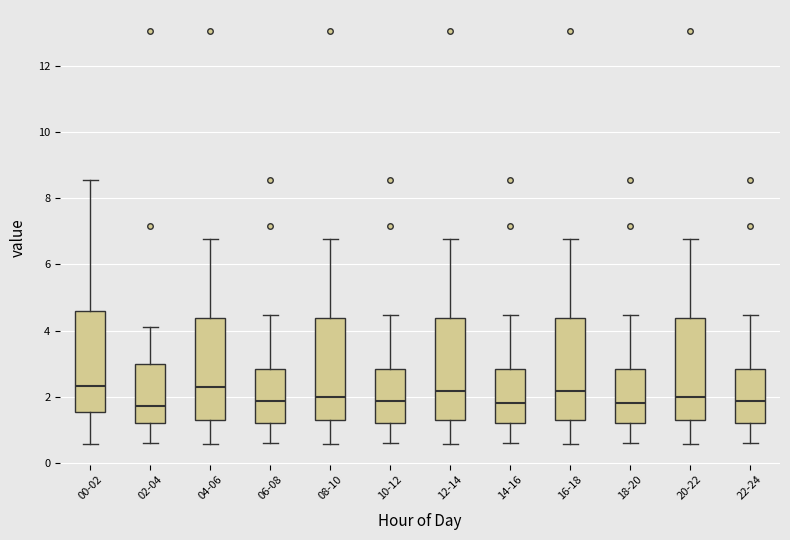

Reading left to right, read every box against the y-axis: the position of its median line, the range the box covers, and the ends of its whiskers. The values are not printed on the chart, so give them approximately, as read against the axis.

00-02: median 2.4, box 1.6 to 4.6, whiskers 0.6 to 8.6
02-04: median 1.8, box 1.2 to 3.0, whiskers 0.6 to 4.2
04-06: median 2.4, box 1.4 to 4.4, whiskers 0.6 to 6.8
06-08: median 1.8, box 1.2 to 2.8, whiskers 0.6 to 4.4
08-10: median 2.0, box 1.4 to 4.4, whiskers 0.6 to 6.8
10-12: median 1.8, box 1.2 to 2.8, whiskers 0.6 to 4.4
12-14: median 2.2, box 1.4 to 4.4, whiskers 0.6 to 6.8
14-16: median 1.8, box 1.2 to 2.8, whiskers 0.6 to 4.4
16-18: median 2.2, box 1.4 to 4.4, whiskers 0.6 to 6.8
18-20: median 1.8, box 1.2 to 2.8, whiskers 0.6 to 4.4
20-22: median 2.0, box 1.4 to 4.4, whiskers 0.6 to 6.8
22-24: median 1.8, box 1.2 to 2.8, whiskers 0.6 to 4.4